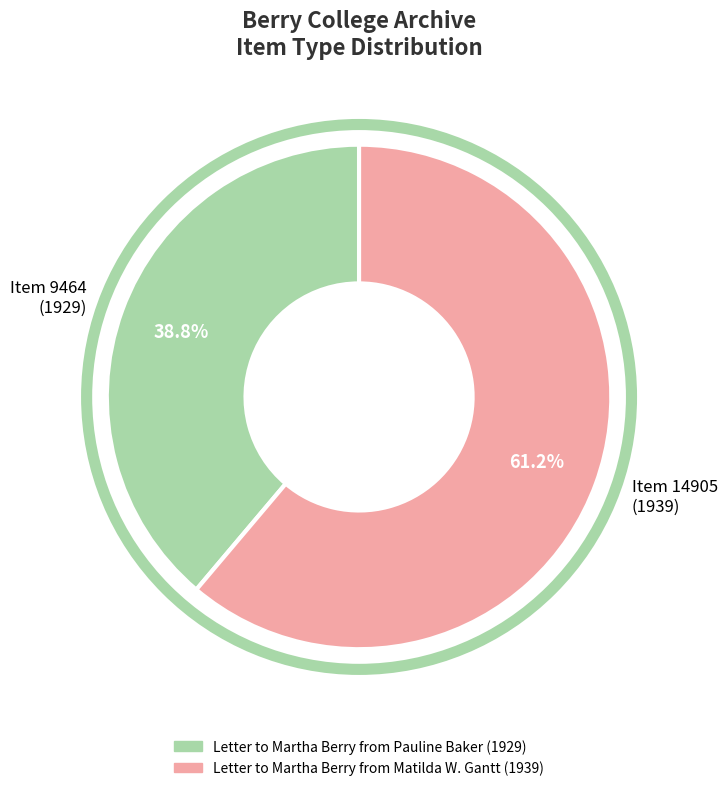

Which has a higher value, Item 14905 (1939) or Item 9464 (1929)?

Item 14905 (1939)